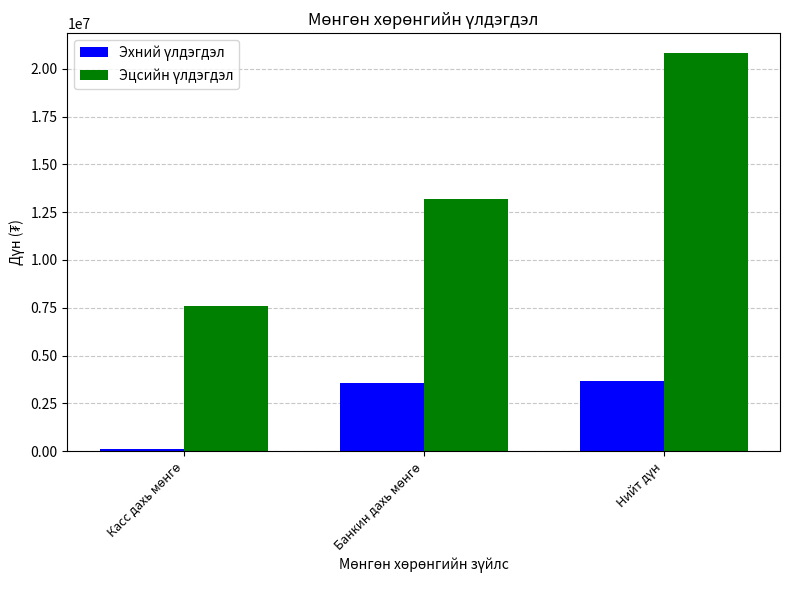

At how many categories does at least one series exceed 5280712?

3